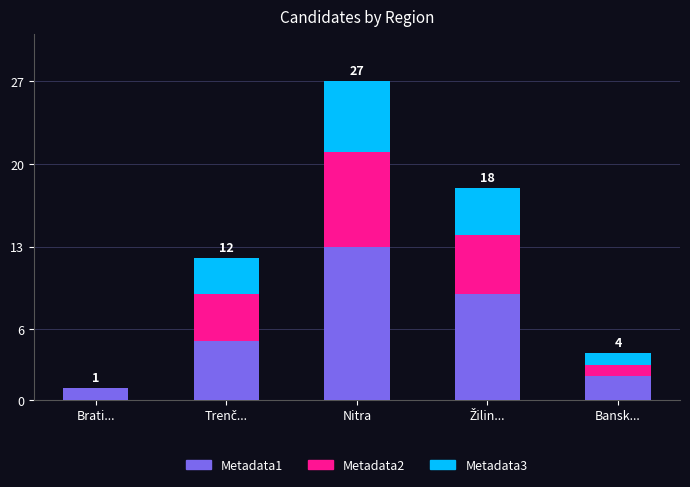

True or false: Metadata1 has a value of 13 at Nitra.

True